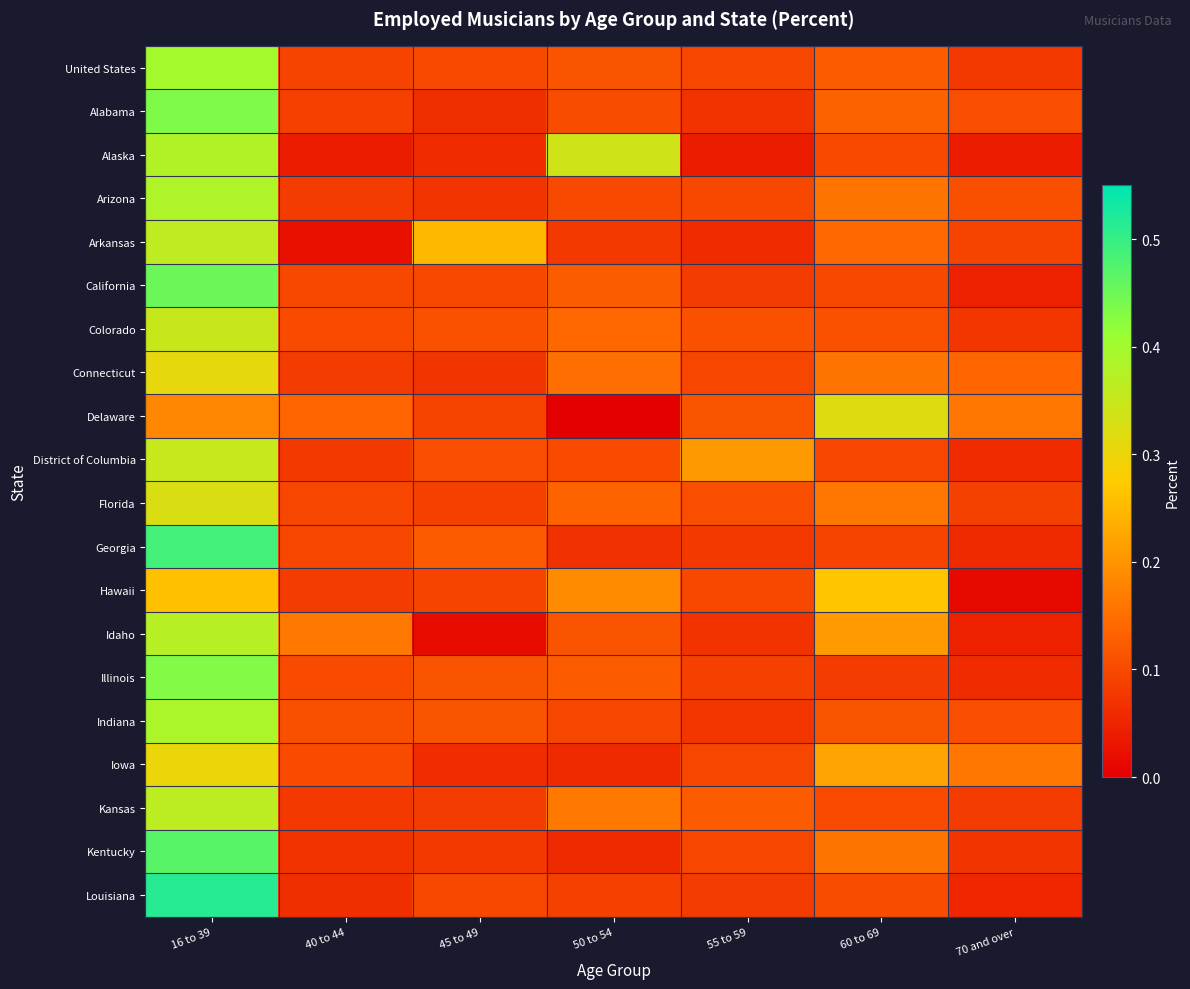

What is the difference between the highest and lowest values at 50 to 54?

0.3